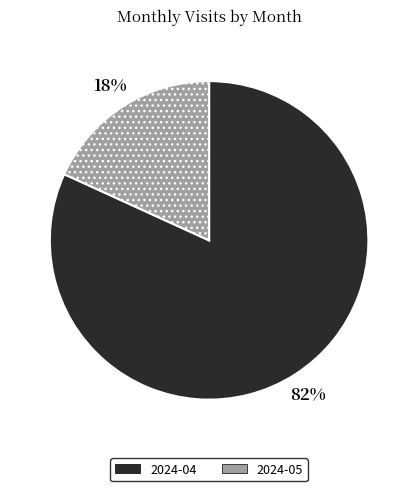

To the nearest percent, what portion does 2024-04 represent?

82%